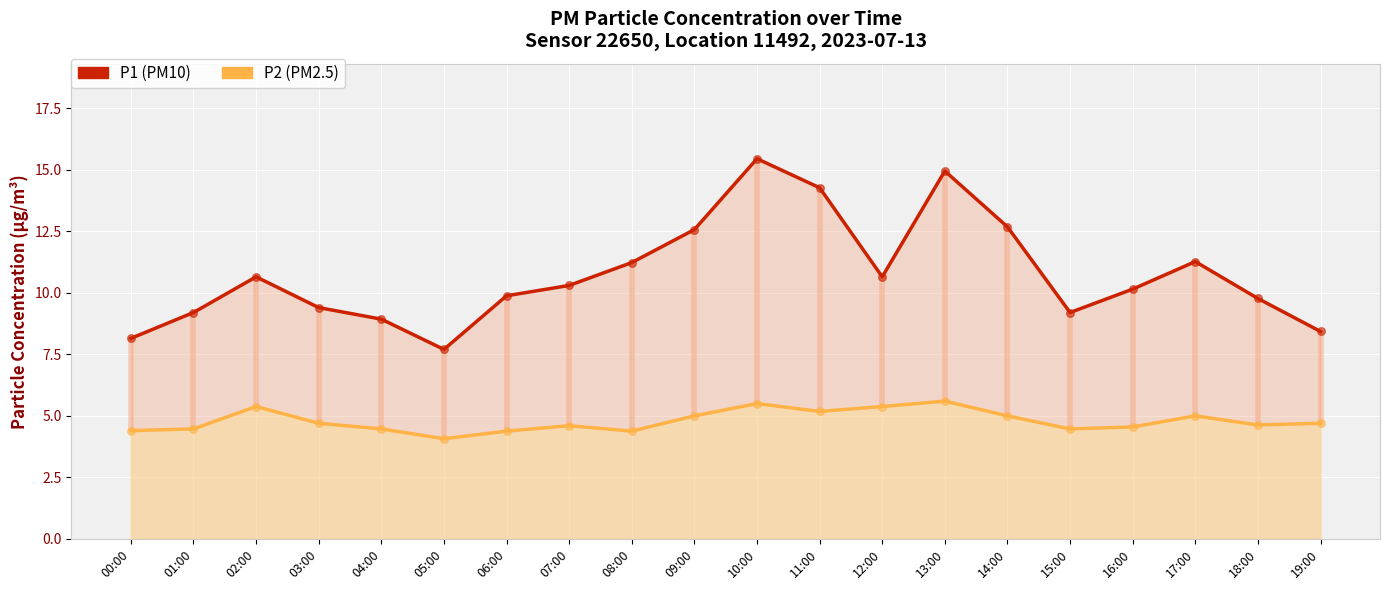

Which series has the largest total across all categories?

P1 (PM10)